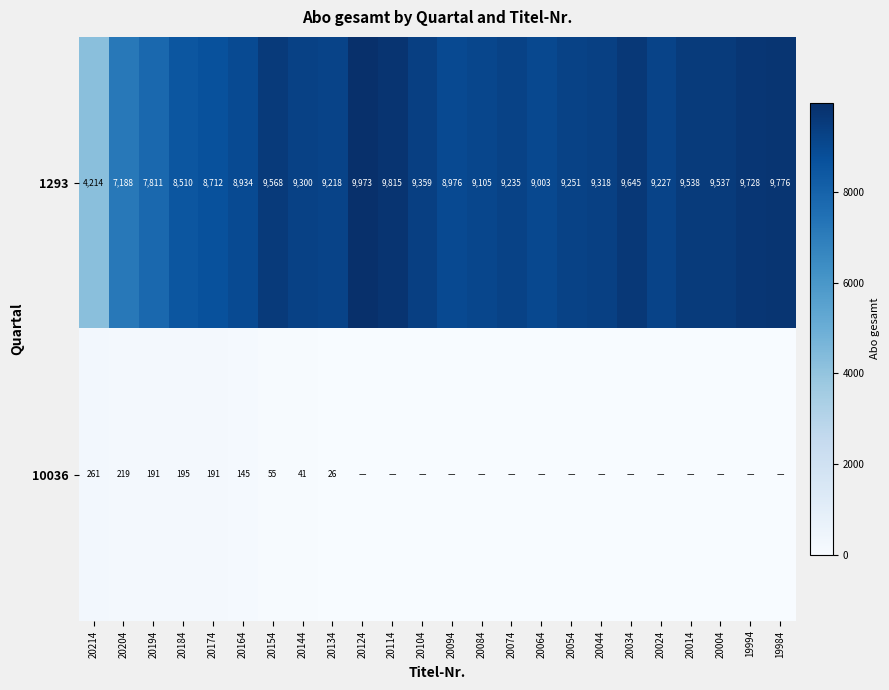

Which has a higher value, 20124 or 20144?

20124